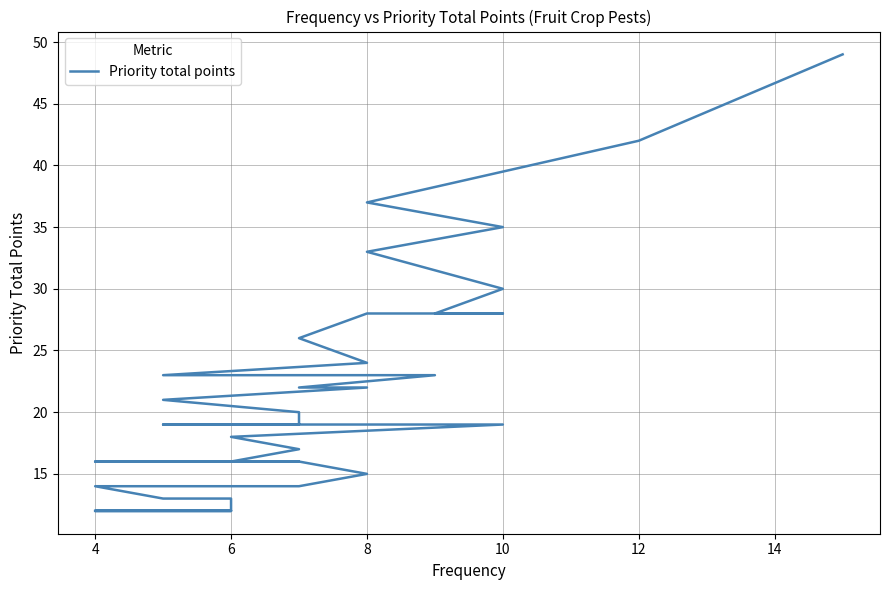

Read the value at 6, to the nearest 10.

10